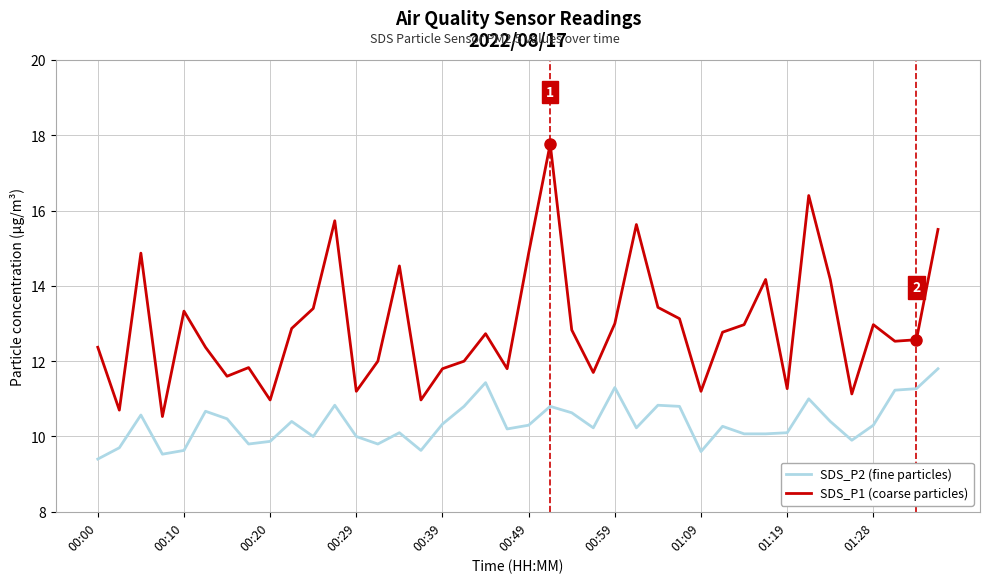

True or false: SDS_P1 (coarse particles) and SDS_P2 (fine particles) intersect in this chart.

False